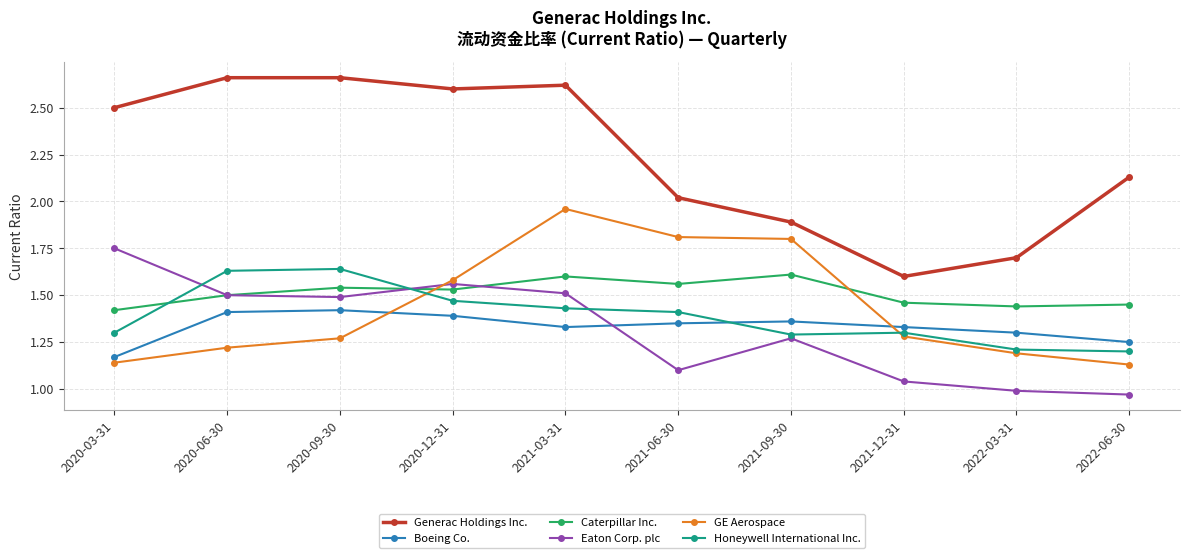

The Honeywell International Inc. series shows 2.3 at 2020-03-31. True or false?

False